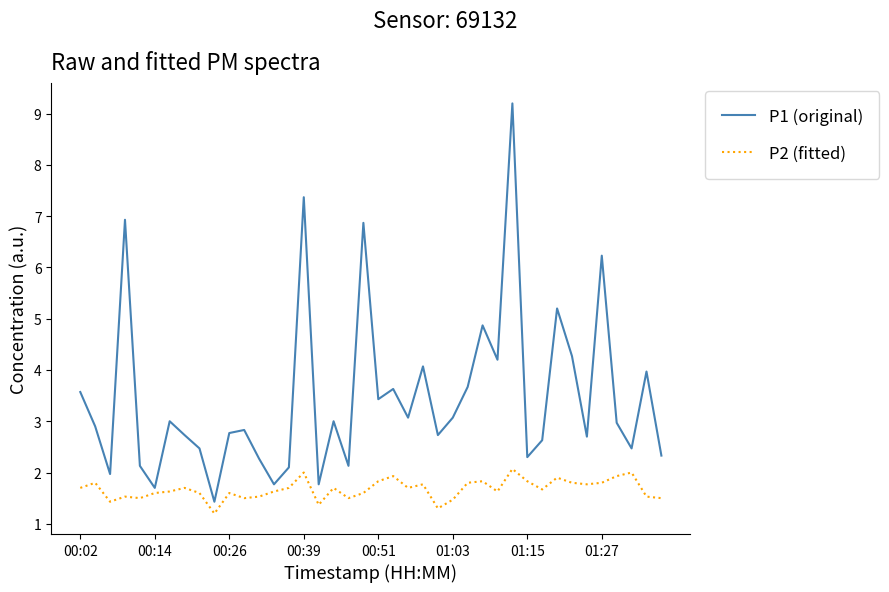

True or false: P1 (original) has more than 0 points higher than both neighbors.

True